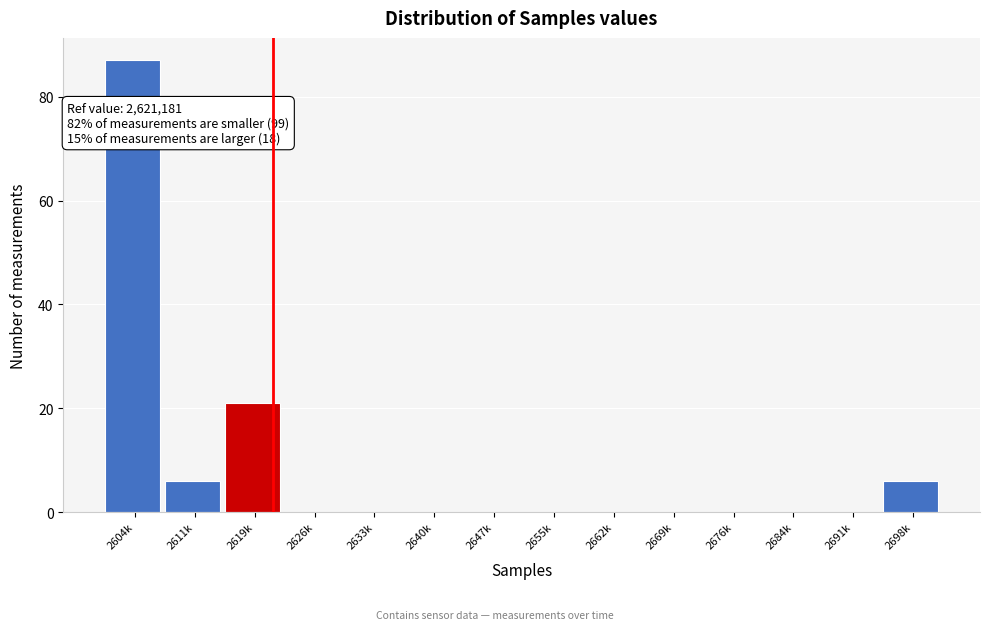

Reading left to right, what are all the values shown in this chart?

2604k=87	2611k=6	2619k=21	2626k=0	2633k=0	2640k=0	2647k=0	2655k=0	2662k=0	2669k=0	2676k=0	2684k=0	2691k=0	2698k=6